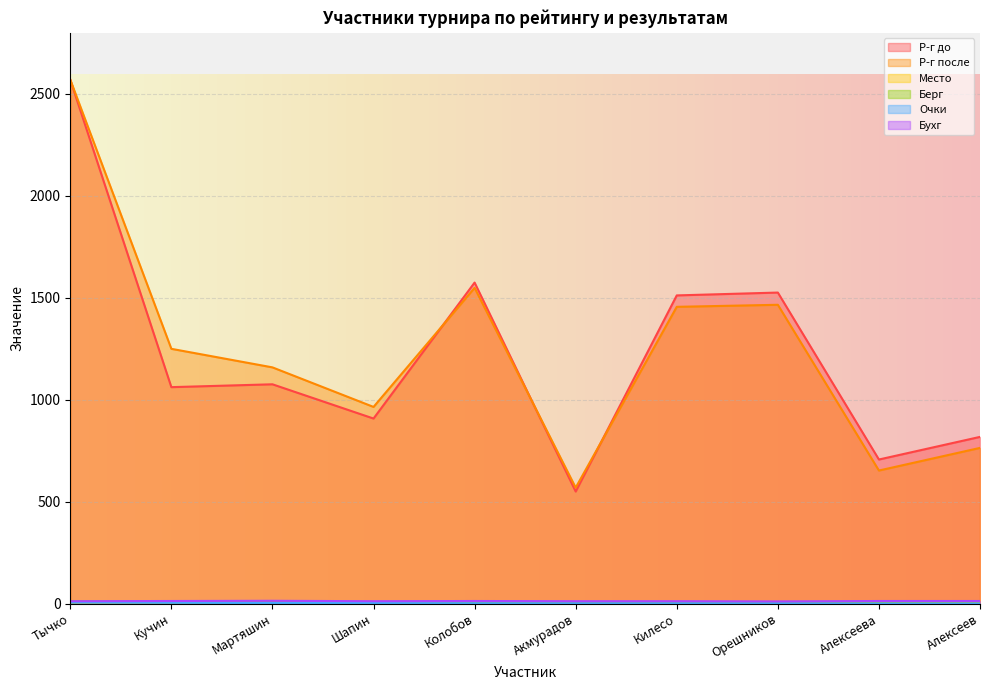

True or false: Место and Берг cross at least once.

False